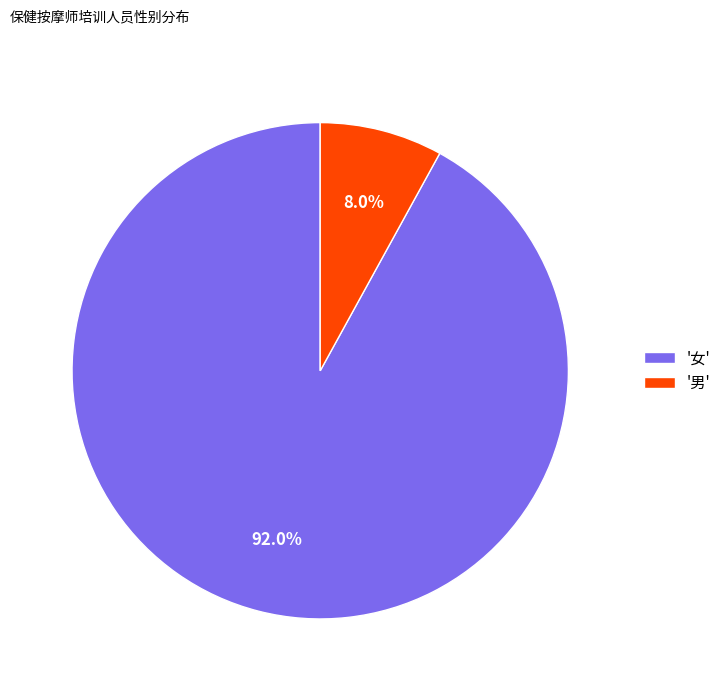

What is the total percentage of '女' and '男'?

100.0%